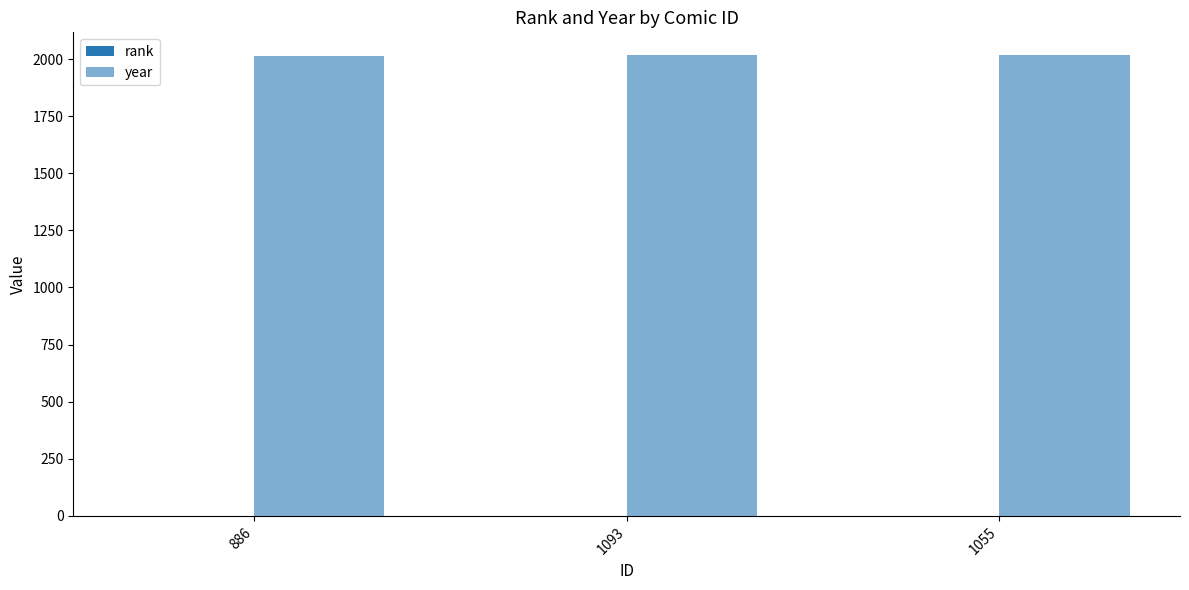

Which category has the lowest value in the rank series?

886